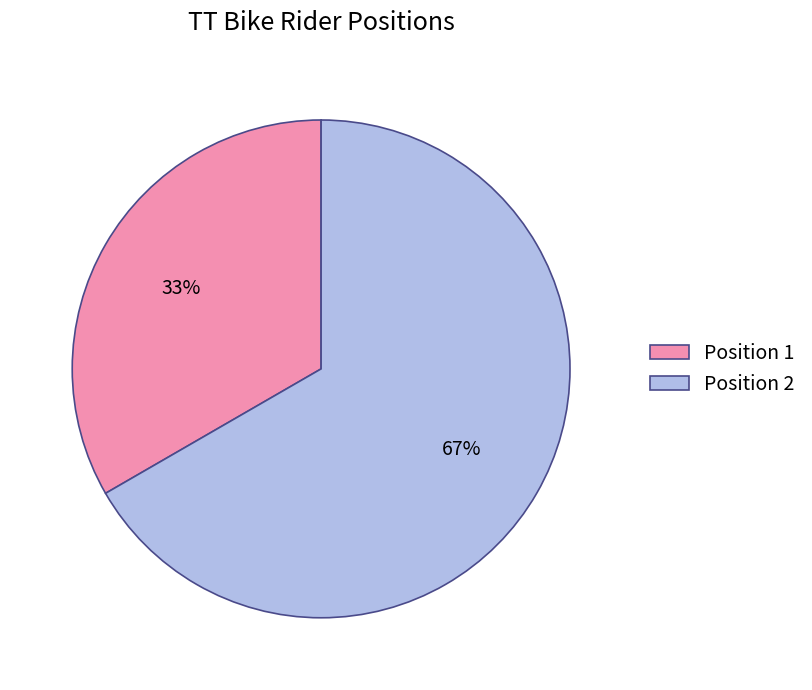

Which slice represents more than half of the pie?

Position 2